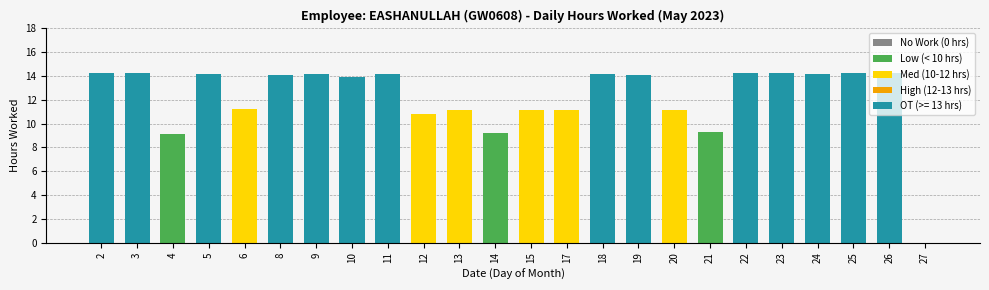

How many positive values are there?

23